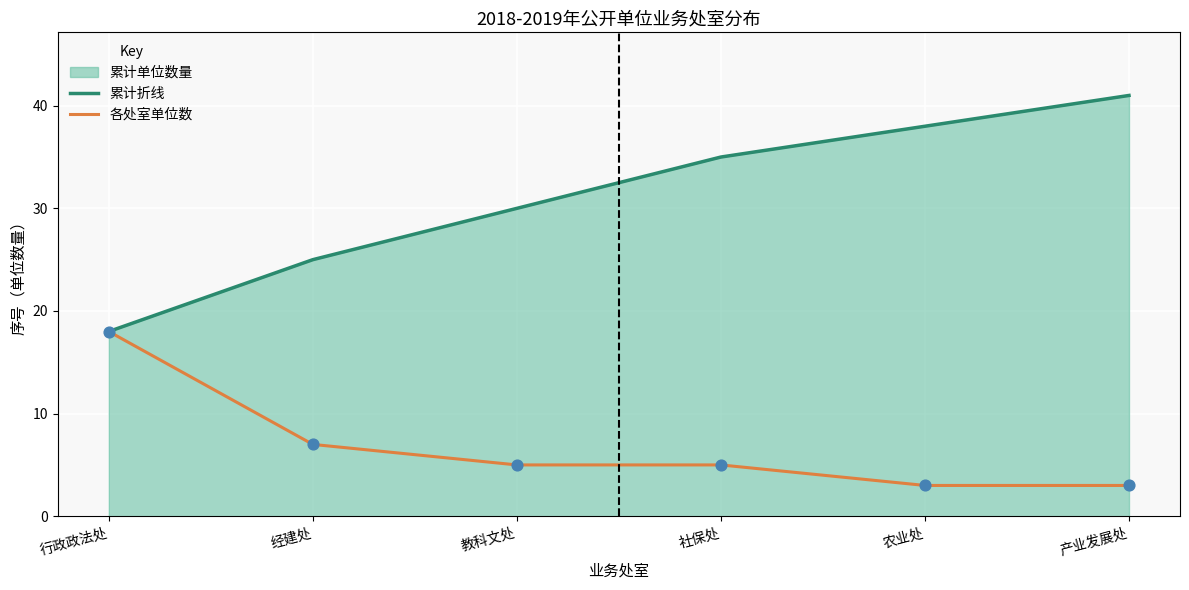

Which series has the largest total across all categories?

累计折线